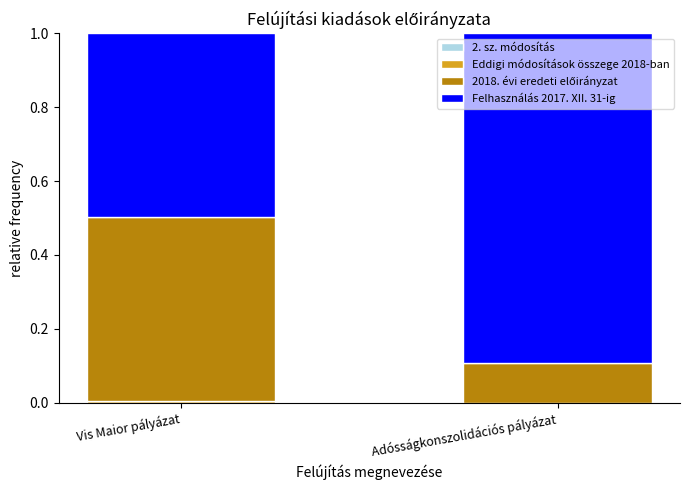

What is the total value across all series at Adósságkonszolidációs pályázat?

1.0